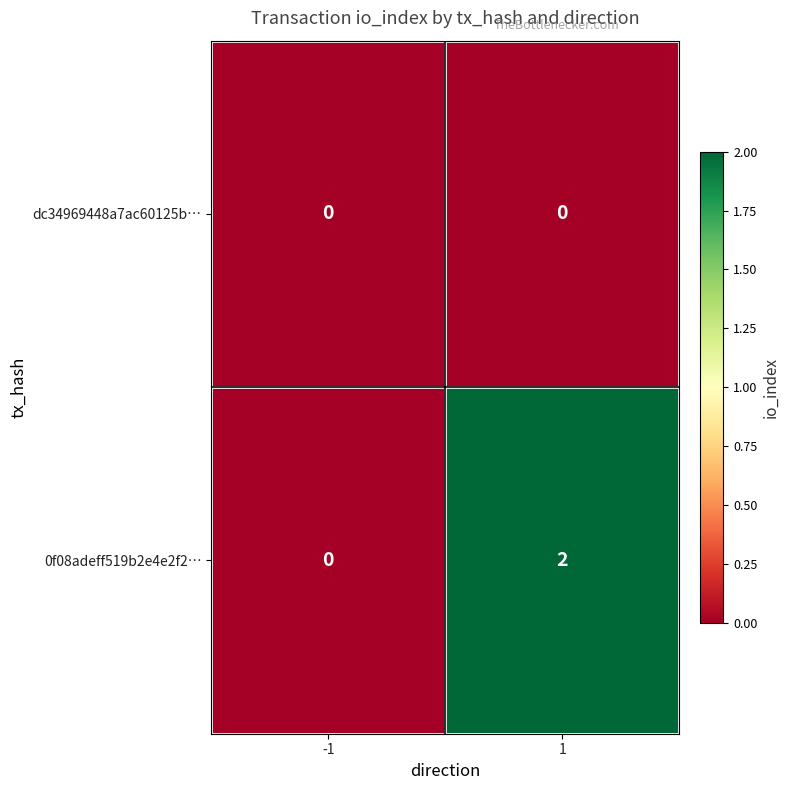

Count the number of data series in this chart.

2